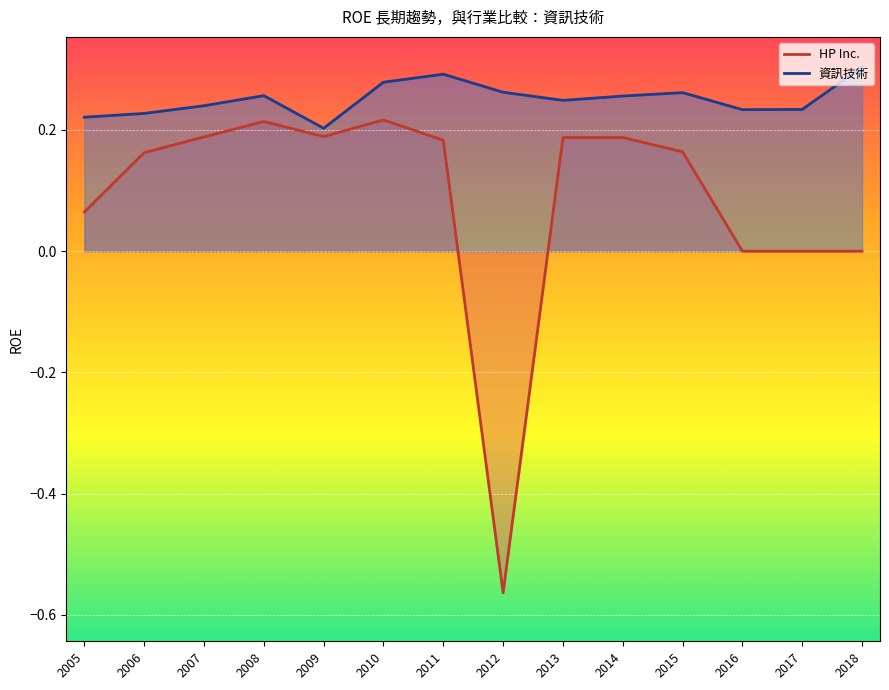

What is the average value of the HP Inc. series?

0.1